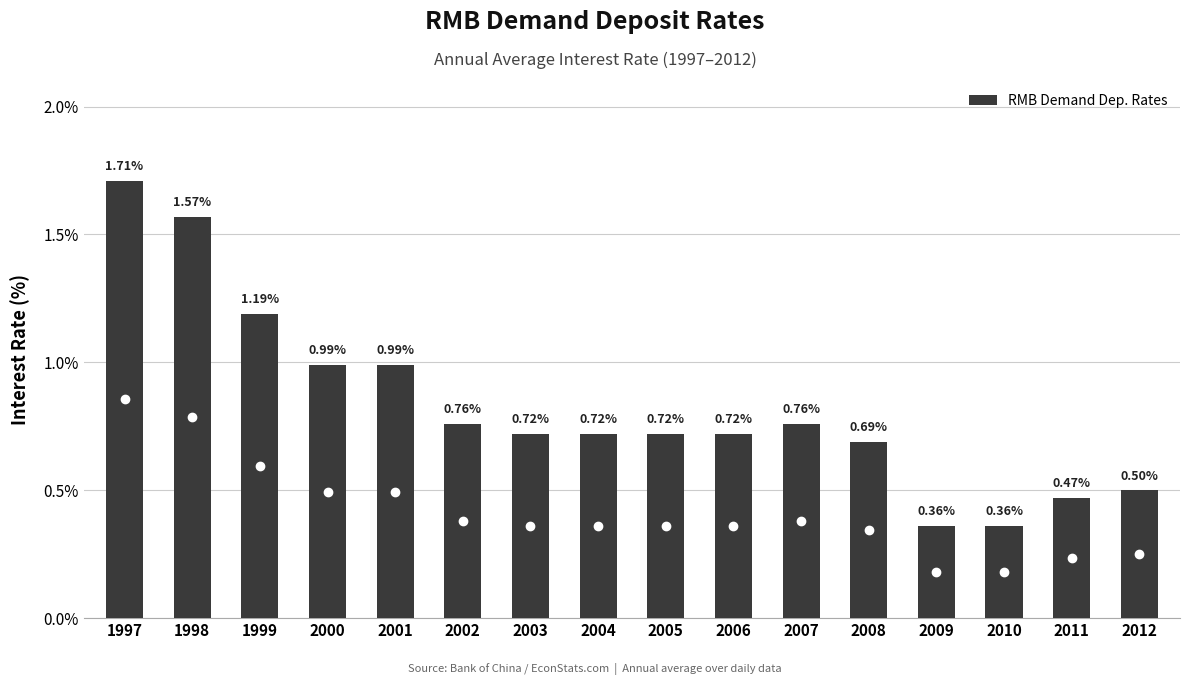

Between 2011 and 2008, which is larger?

2008